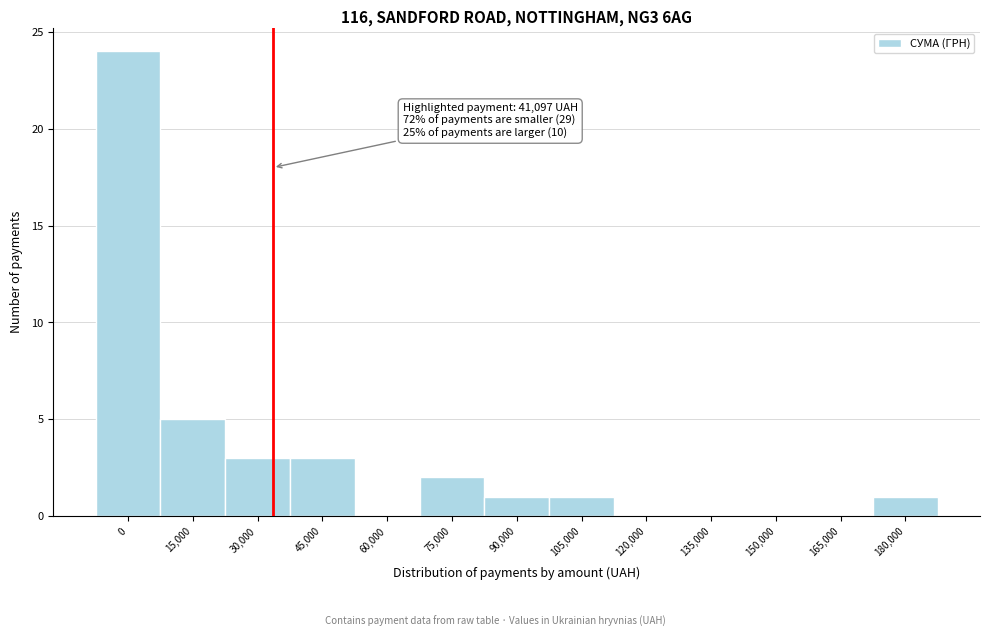

Reading left to right, extract all data points from this chart.

0=24	15,000=5	30,000=3	45,000=3	60,000=0	75,000=2	90,000=1	105,000=1	120,000=0	135,000=0	150,000=0	165,000=0	180,000=1